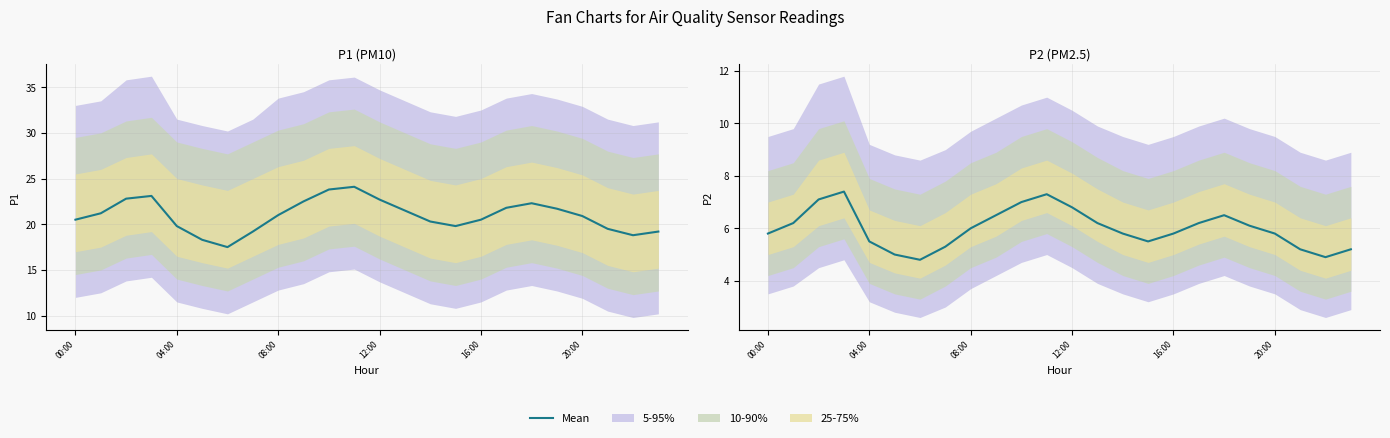

What is the value of the 20th point from the left?

6.1